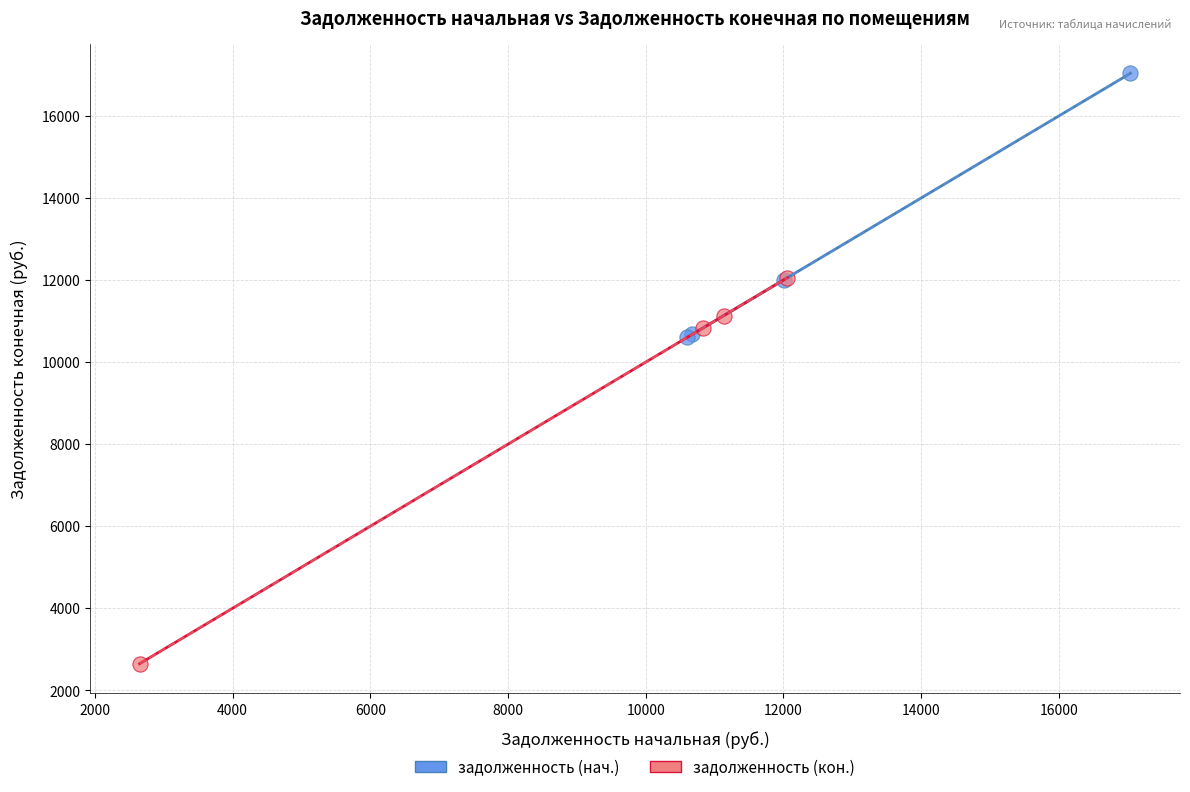

Which series reaches the minimum Y coordinate?

задолженность (кон.)